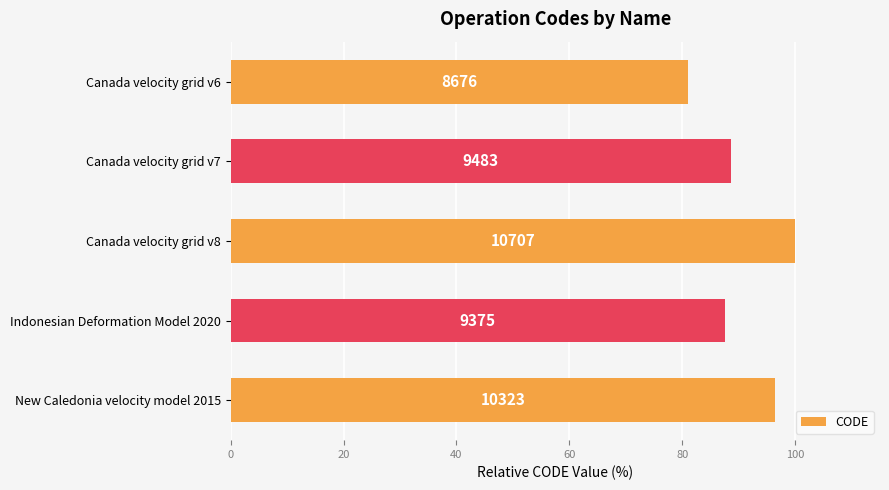

What is the sum of all values?

453.6